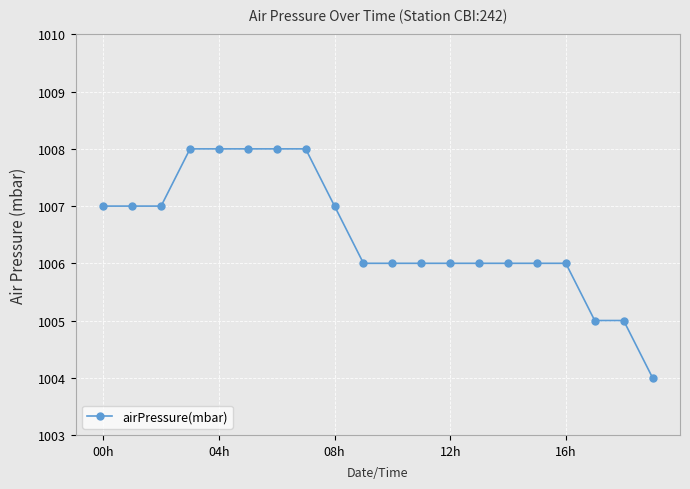

How many series are shown in this chart?

1